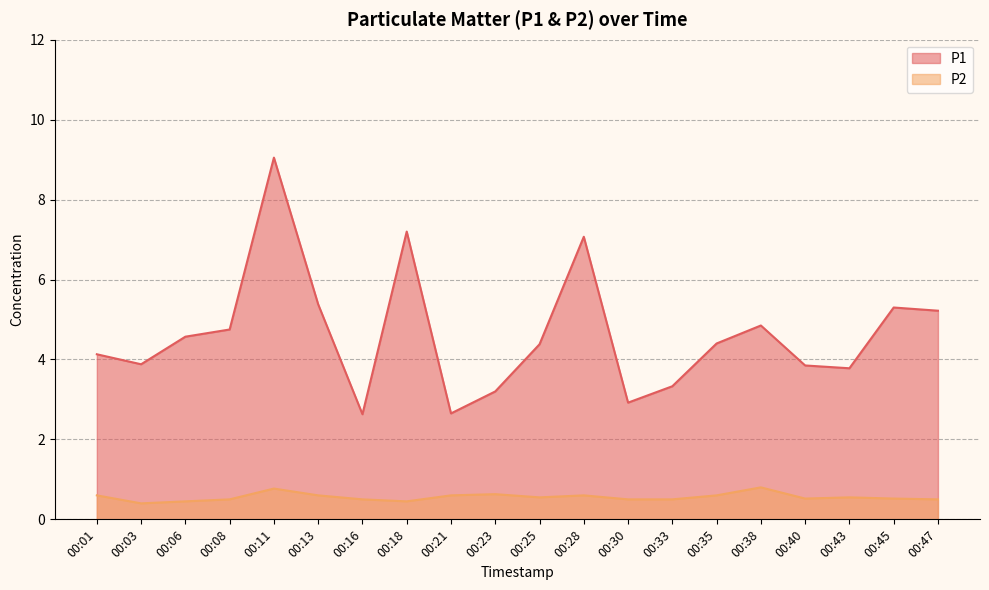

What is the total value across all series at 00:01?

4.7